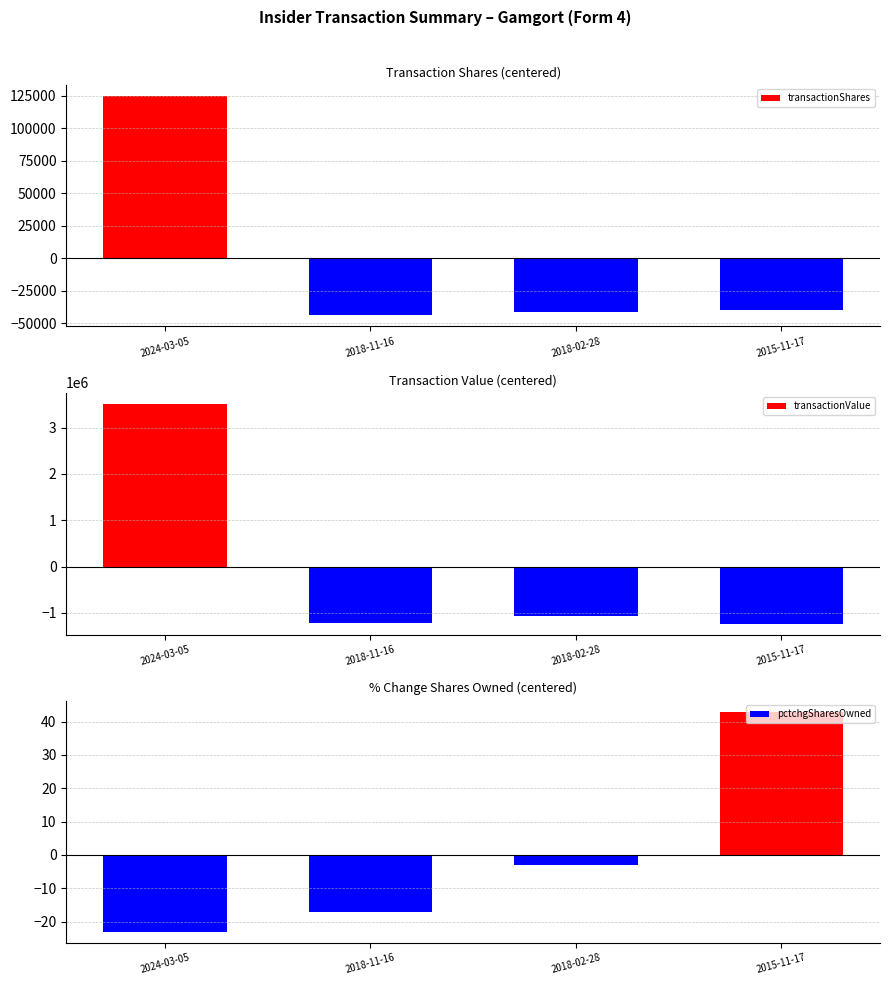

What is the value of the pctchgSharesOwned bar at the 1st from the left?

-23